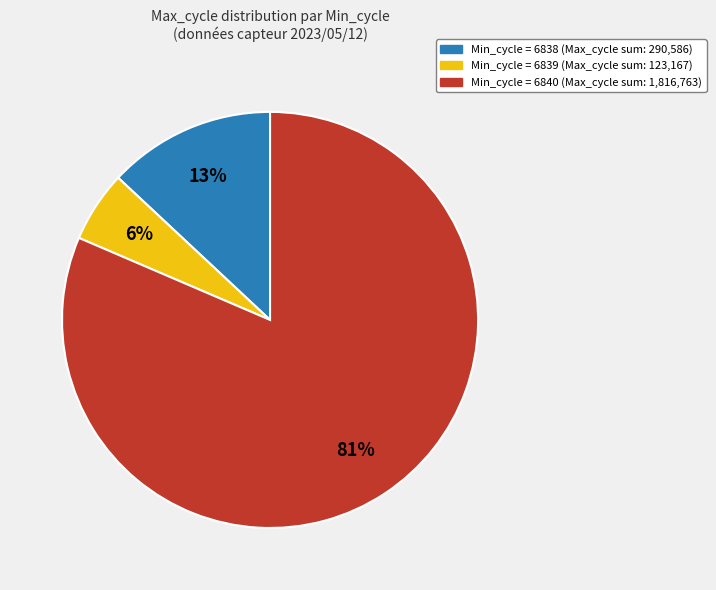

Does any single category account for the majority?

Yes